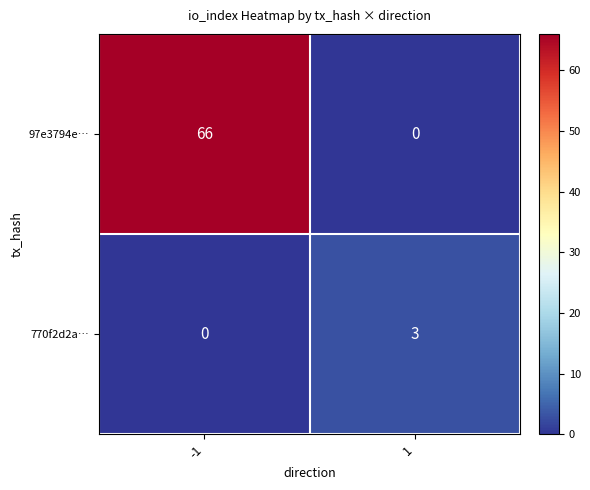

At how many categories does at least one series exceed 36?

1